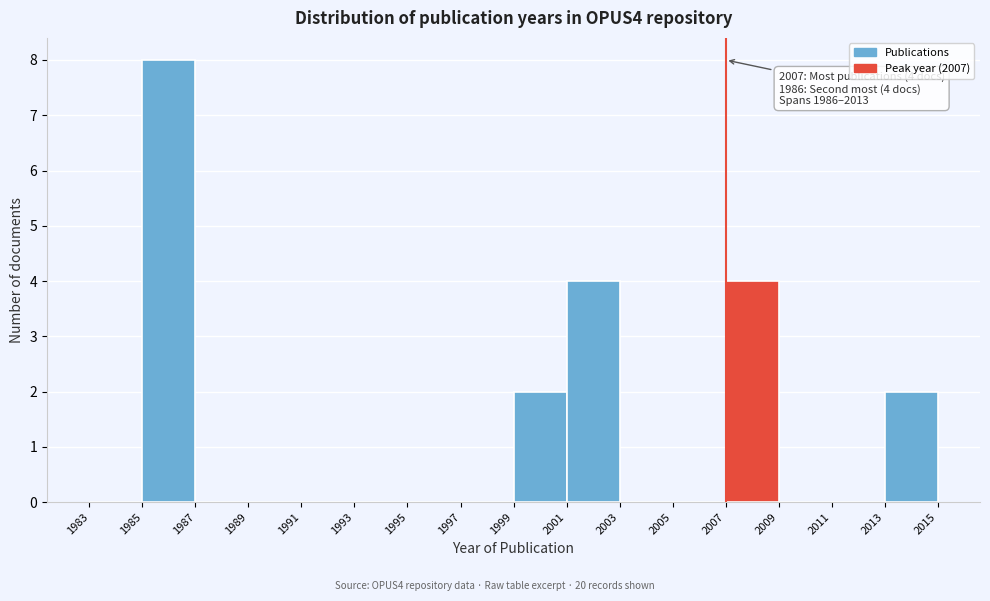

Which range on the x-axis has the tallest bar?

1985 to 1987